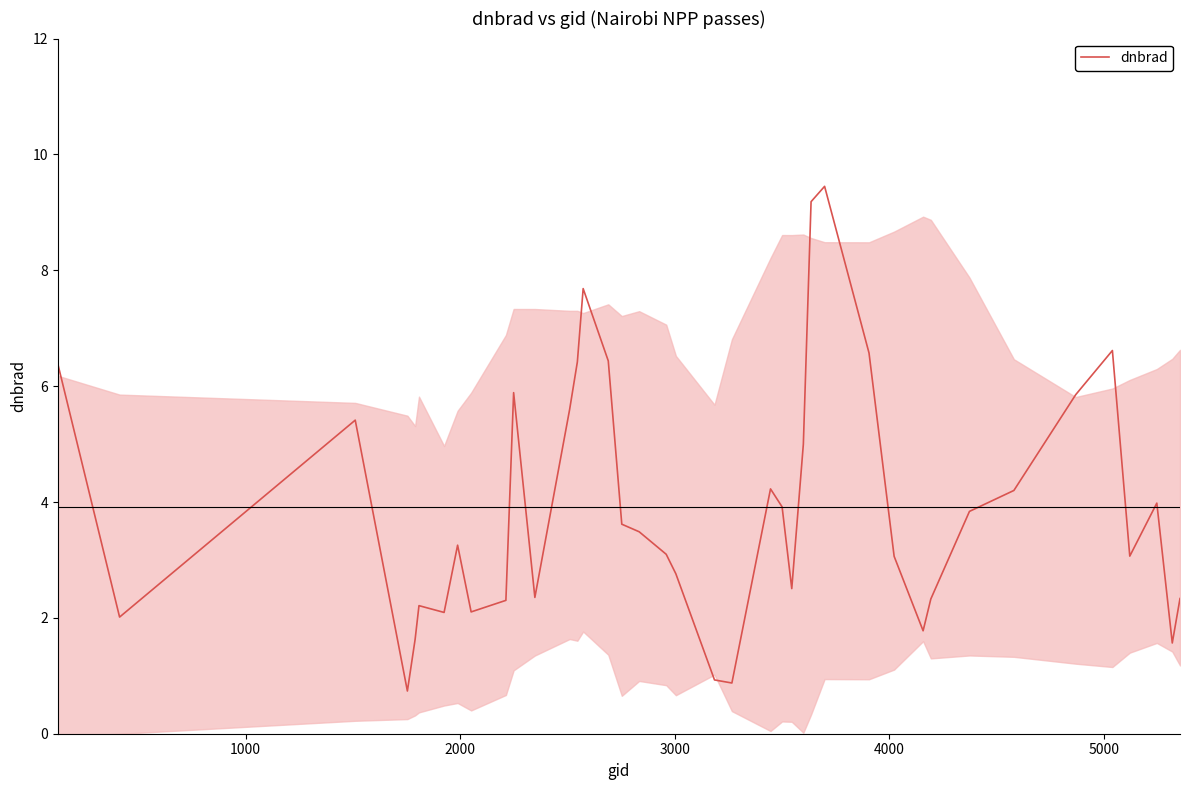

What is the minimum value for dnbrad?

0.7